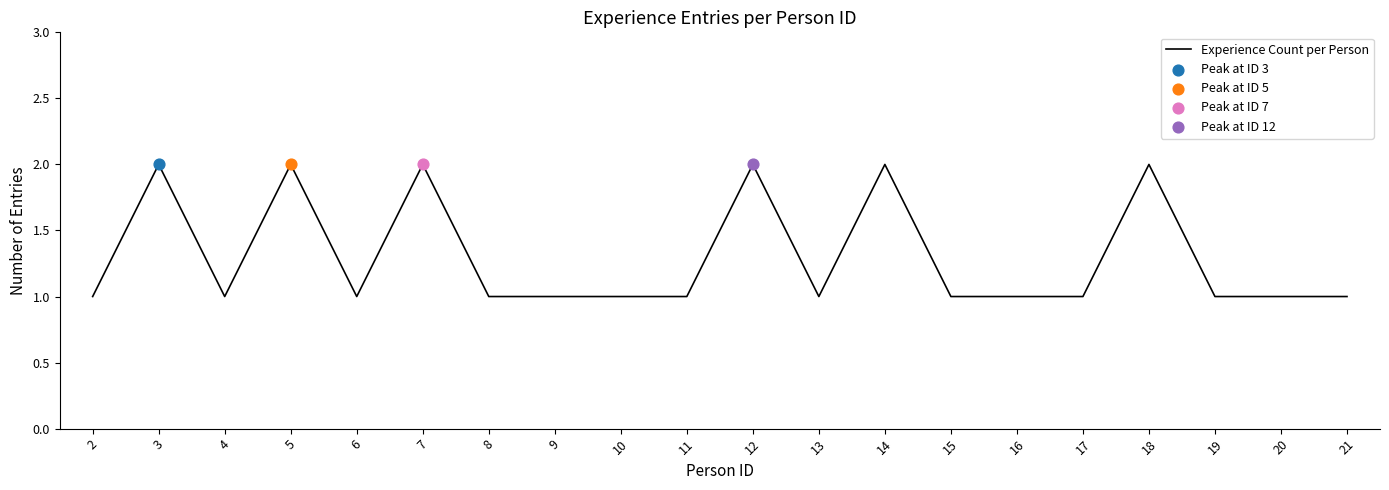

Approximately how many times larger is the value at 12 compared to 15?

2.0